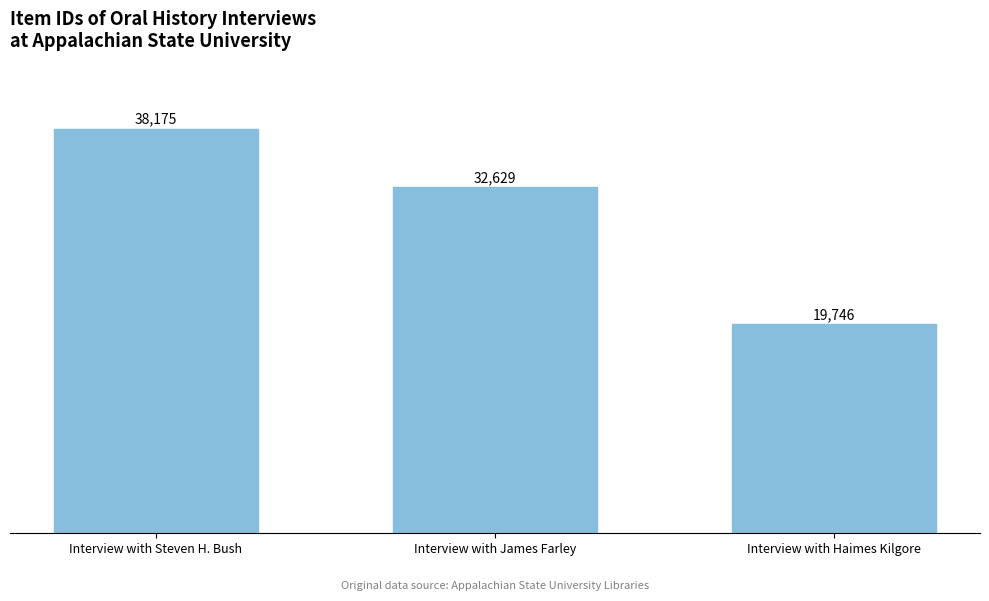

List the labels in order of value, smallest first.

Interview with Haimes Kilgore, Interview with James Farley, Interview with Steven H. Bush